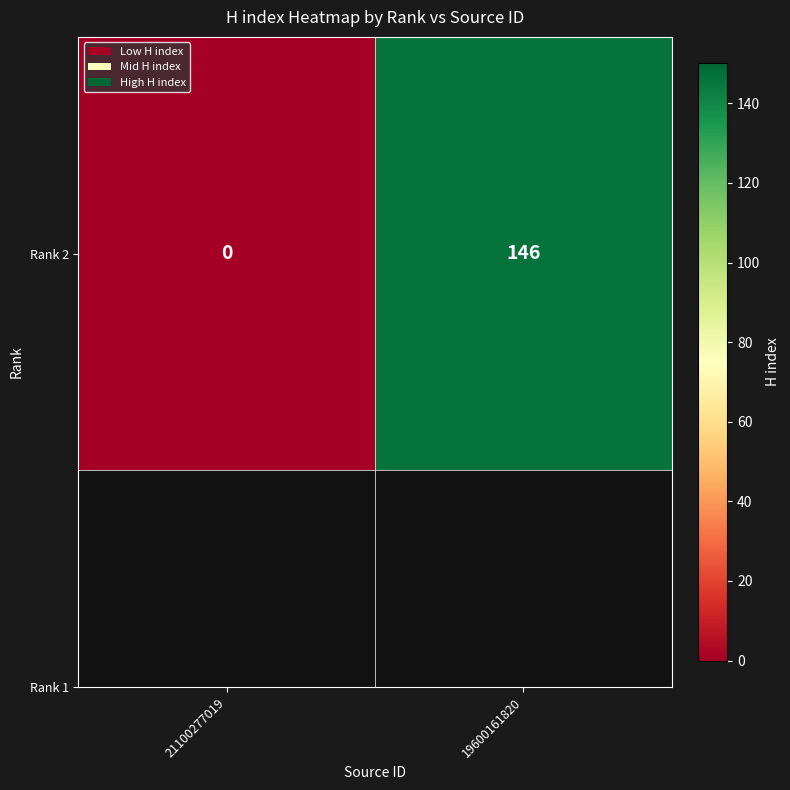

What is the average value?

73